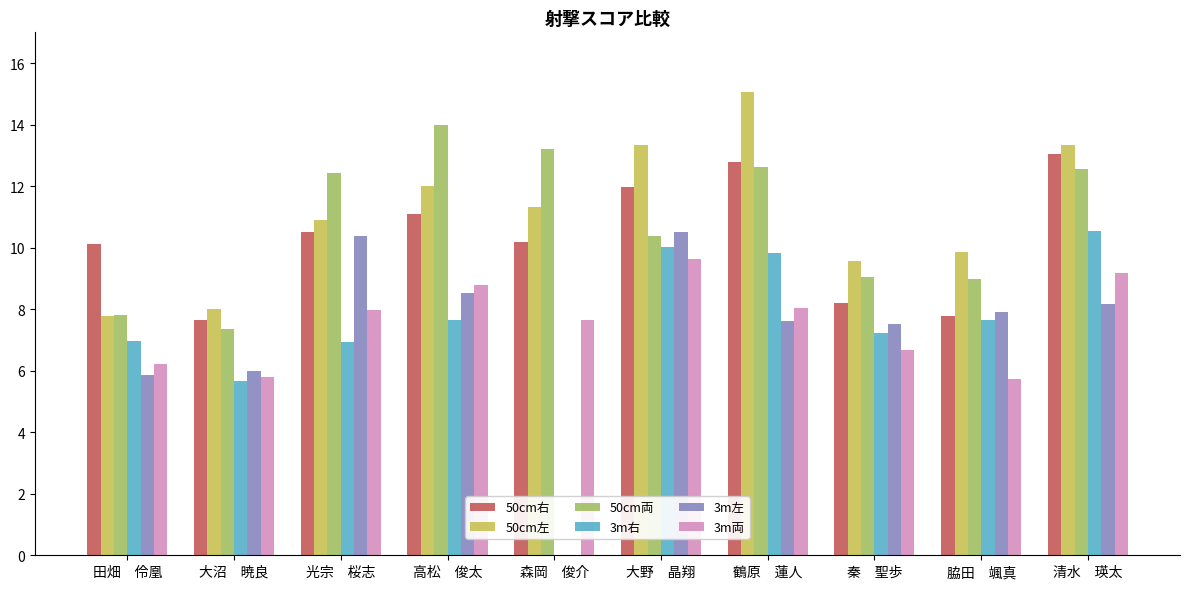

What value does the 50cm右 series have at 秦　聖歩?

8.2